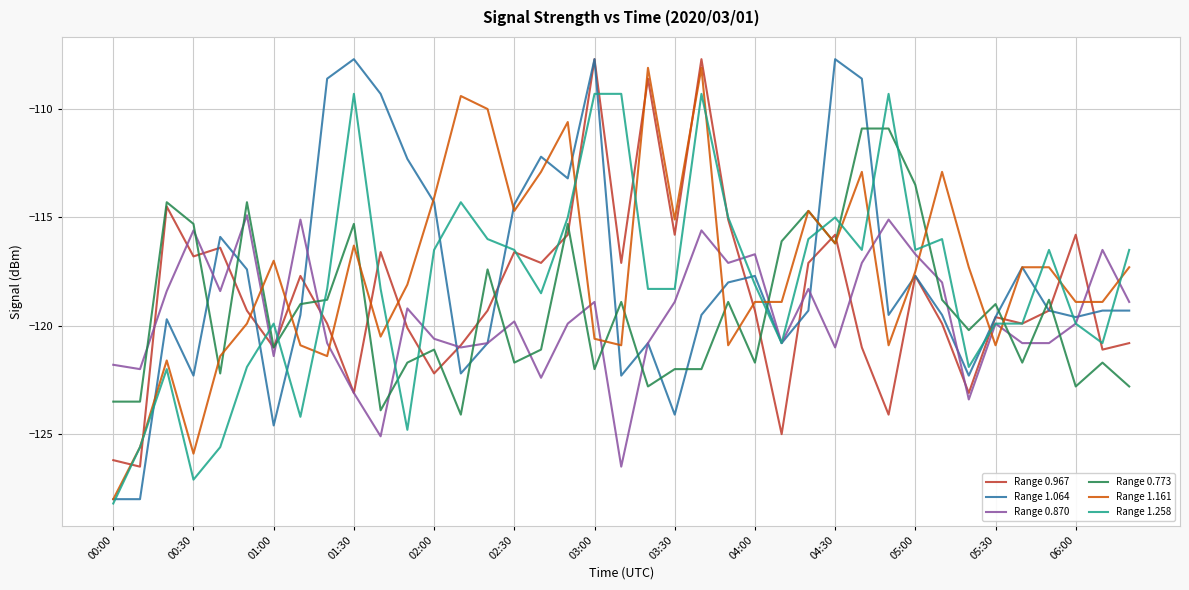

What is the maximum value for Range 1.258?

-109.3